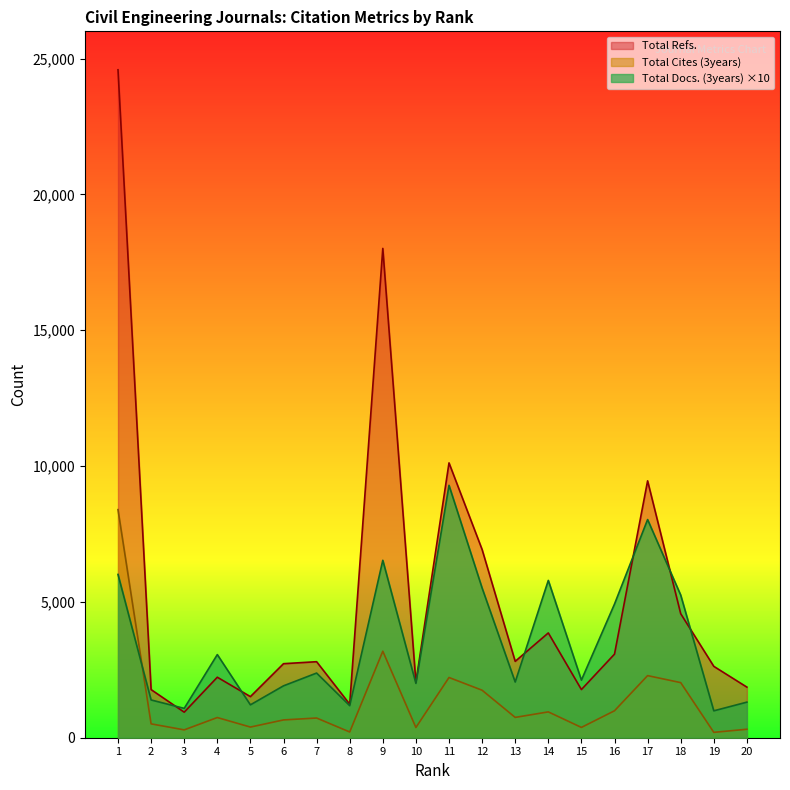

What is the greatest value displayed?

24585